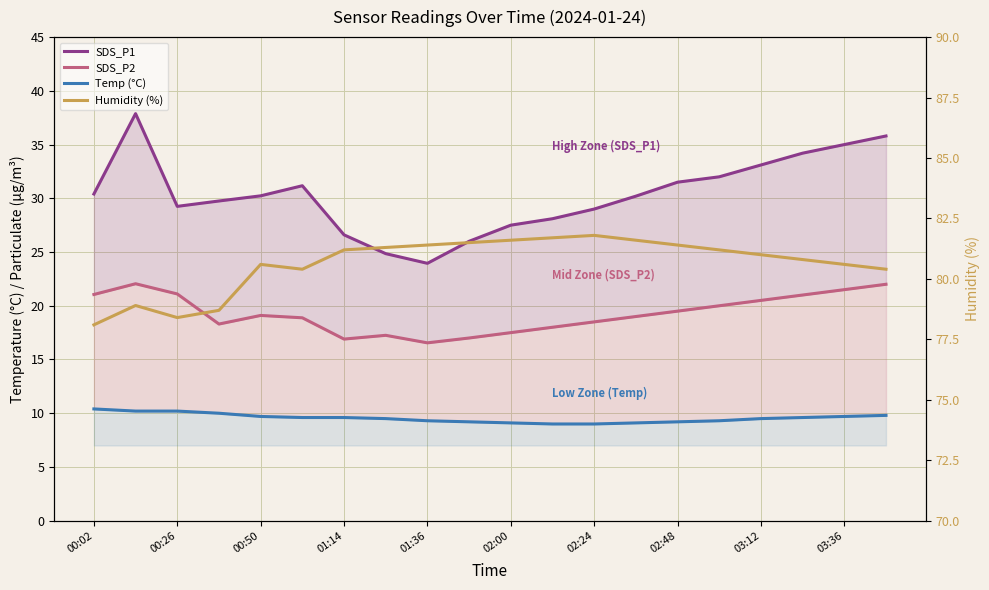

Which series changed the most between 02:00 and 16?

SDS_P1